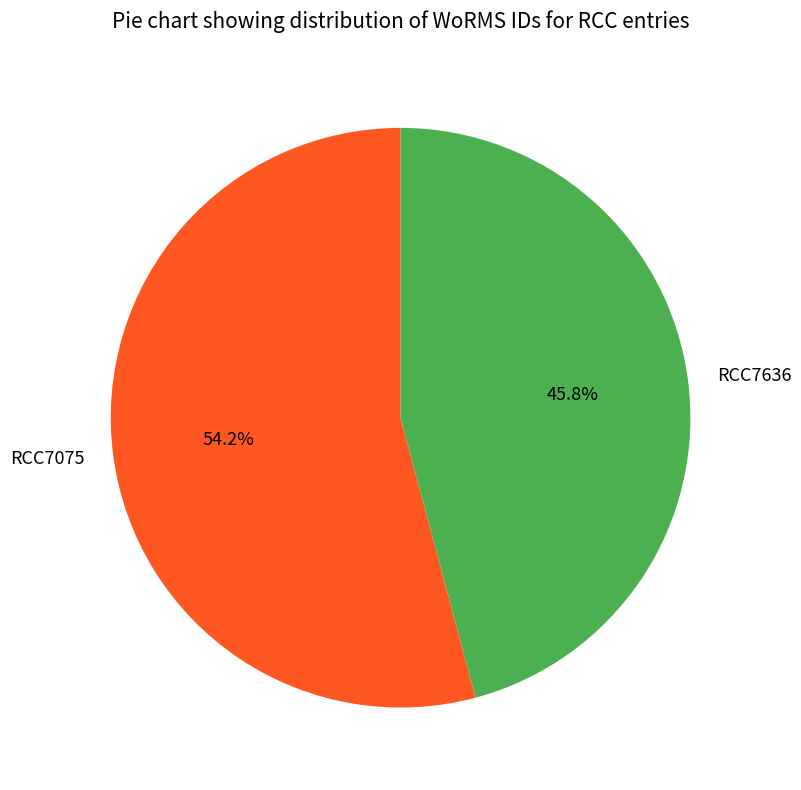

Which has a higher value, RCC7636 or RCC7075?

RCC7075